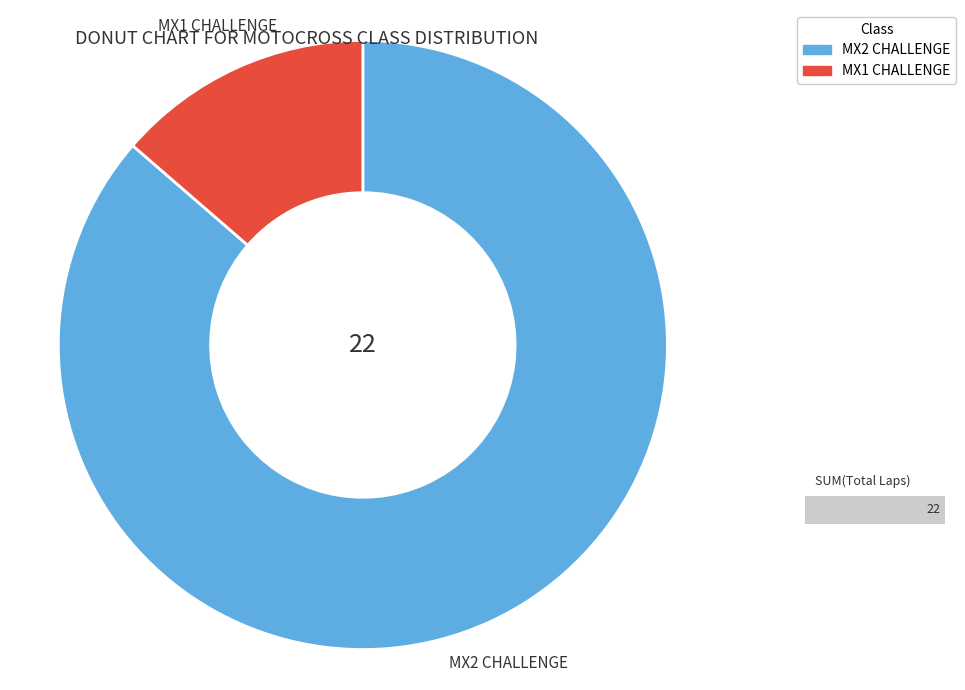

What is the total percentage of MX1 CHALLENGE and MX2 CHALLENGE?

100.0%